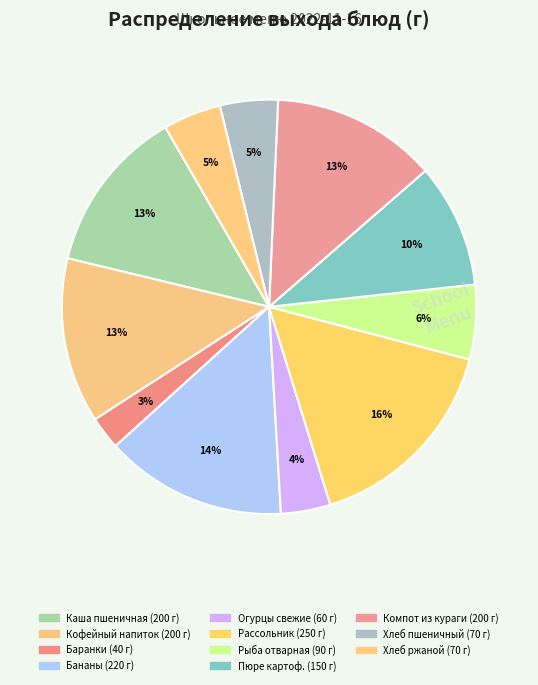

How many segments does this pie chart have?

11